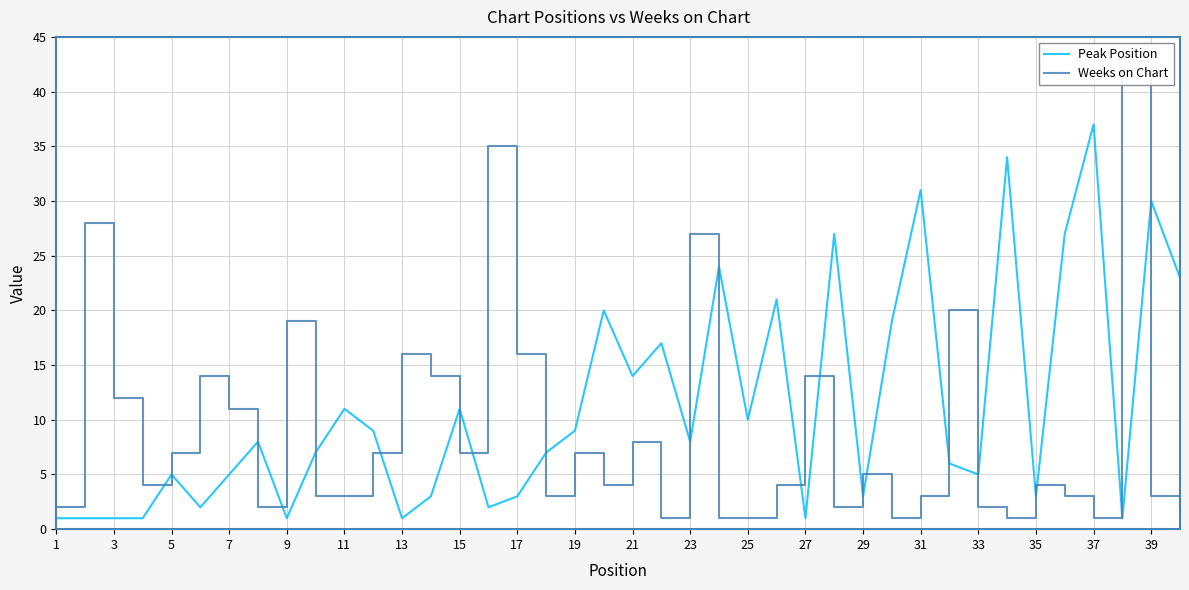

The Peak Position series shows 37 at 37. True or false?

True